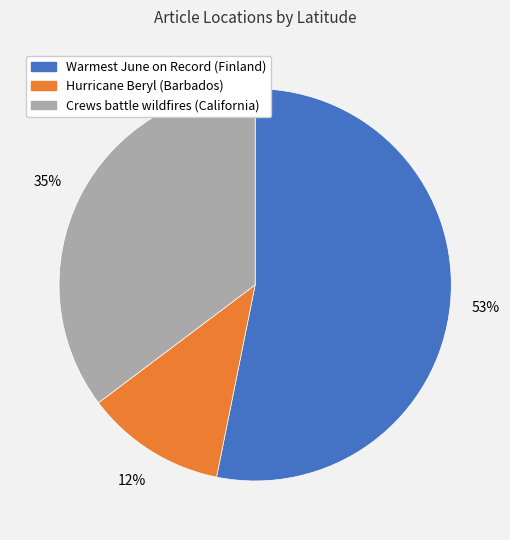

True or false: Warmest June on Record (Finland) accounts for 53% of the total.

True